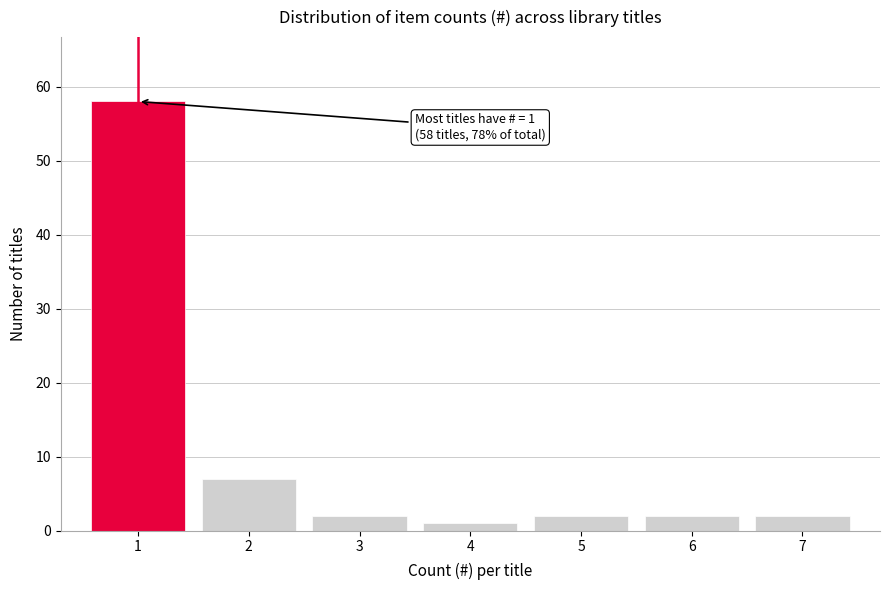

Which range on the x-axis has the tallest bar?

0.5 to 1.5